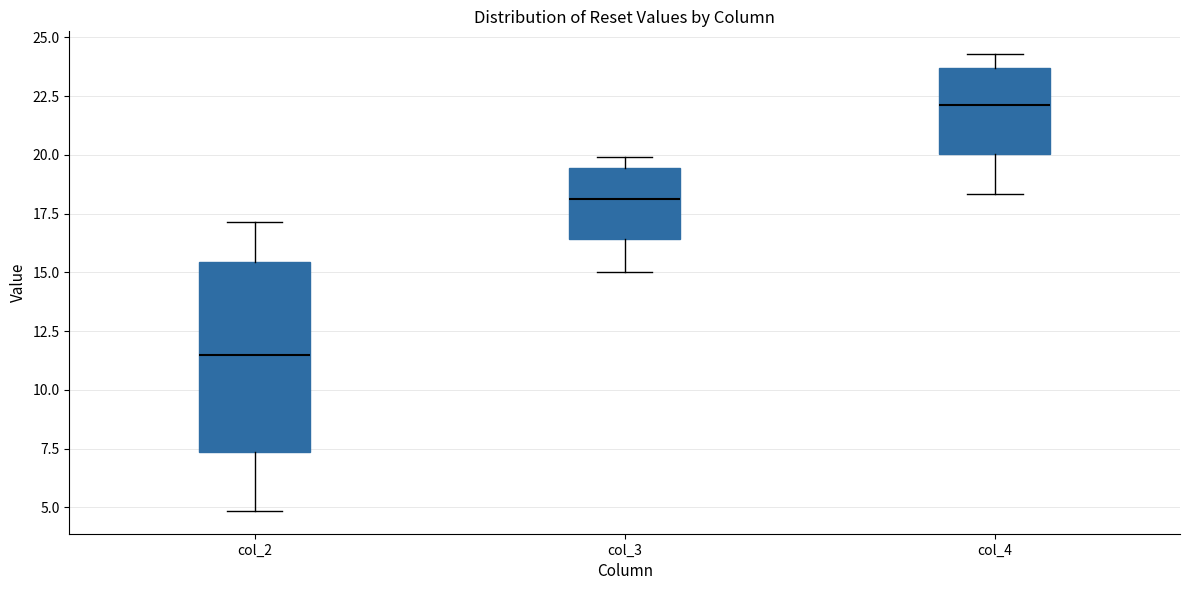

Where is the lower edge of the box for col_3 on the y-axis? The values are not printed on the chart, so give them approximately, as read against the axis.

16.5